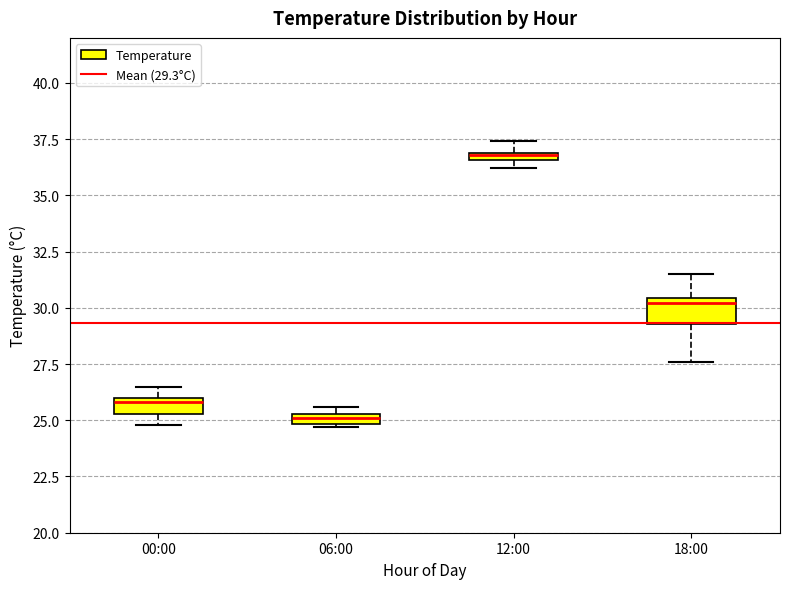

Which box has the highest median line?

12:00